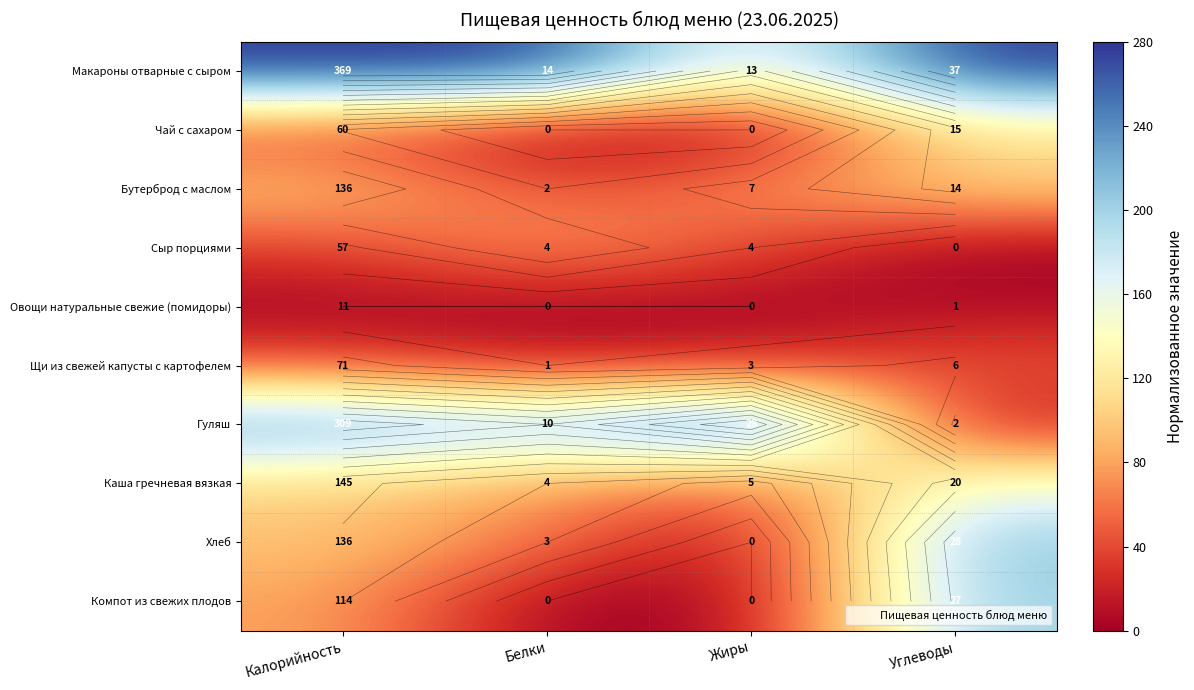

Is the value of Овощи натуральные свежие (помидоры) at Жиры greater than the value of Гуляш at Жиры?

No